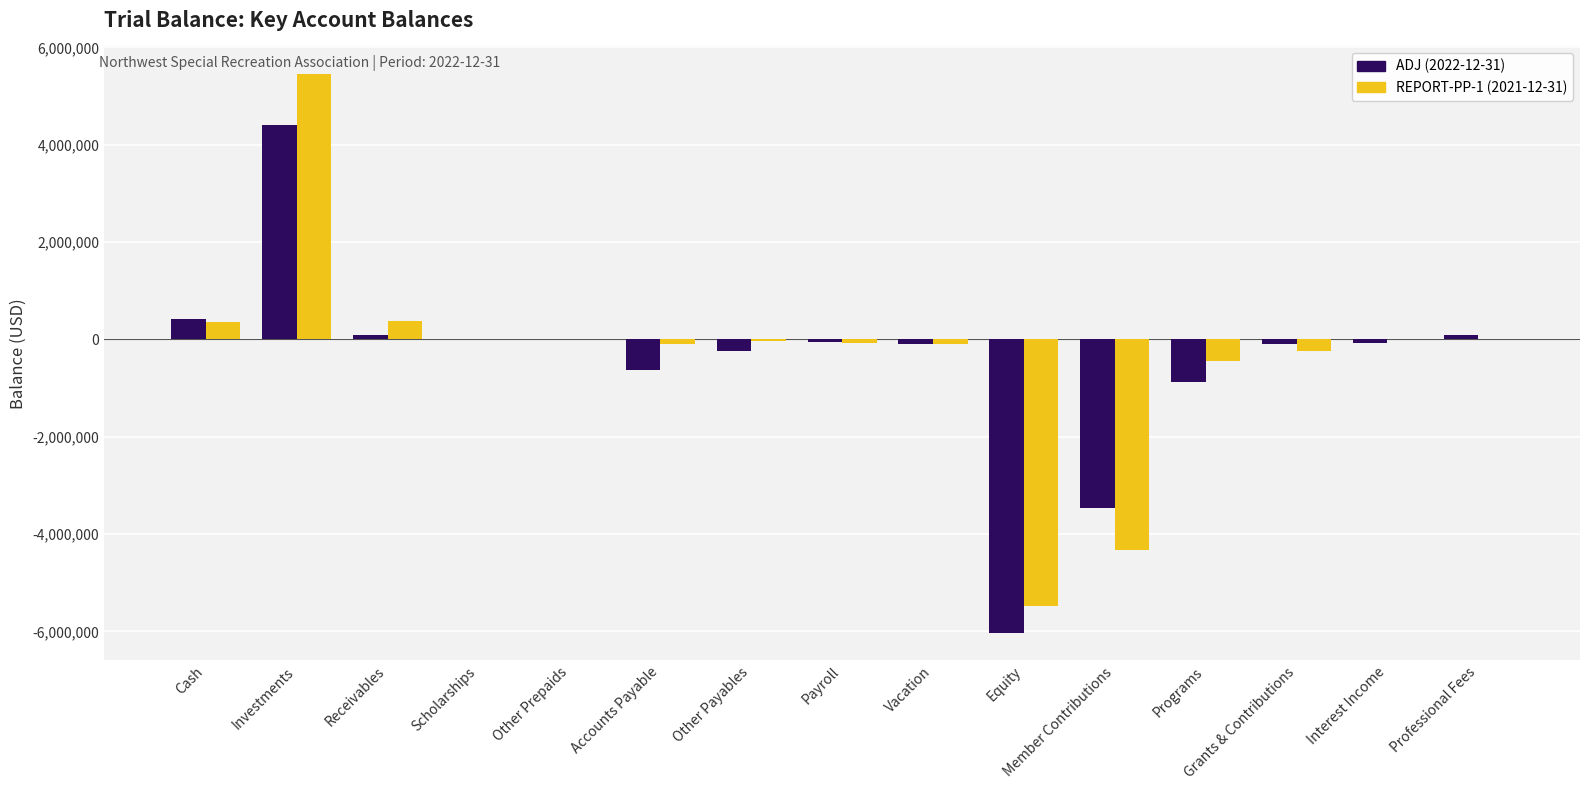

At which label does REPORT-PP-1 (2021-12-31) first exceed -34646?

Cash